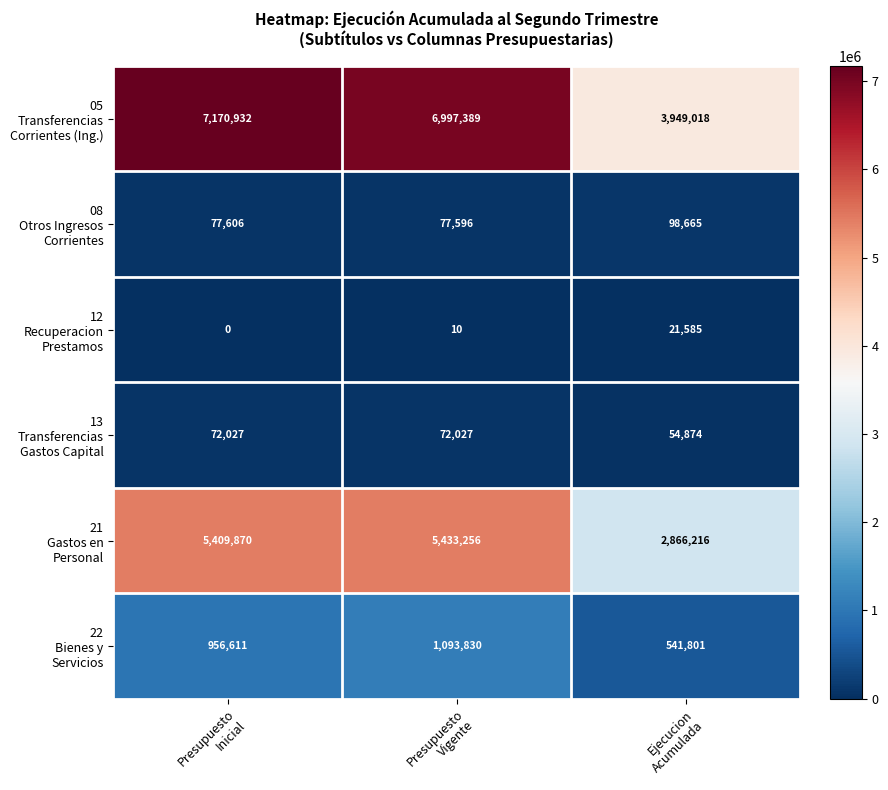

What is the spread (max minus min) of values at Presupuesto
Vigente?

6997379